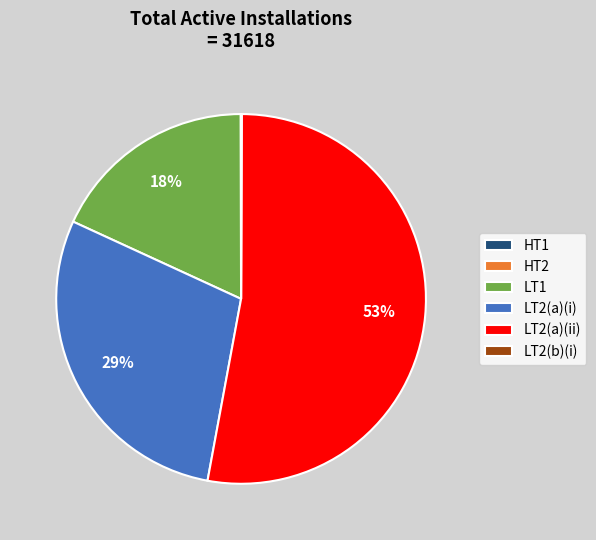

To the nearest percent, what is the average slice percentage?

17%